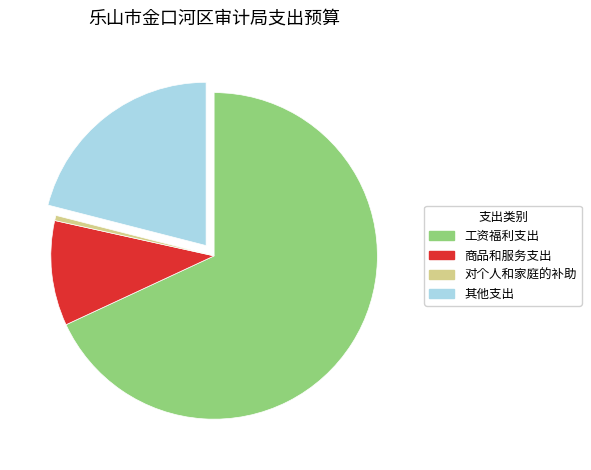

Do 对个人和家庭的补助 and 商品和服务支出 together represent more than half of the pie?

No